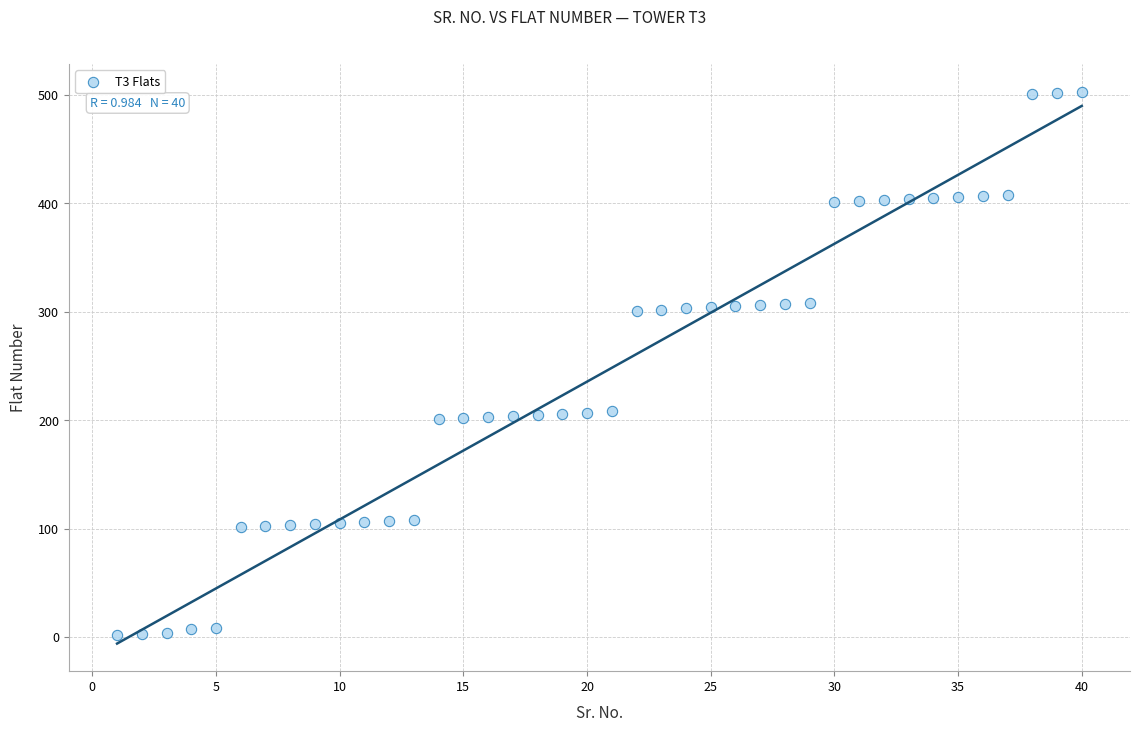

What is the range of X values (max minus min)?

39